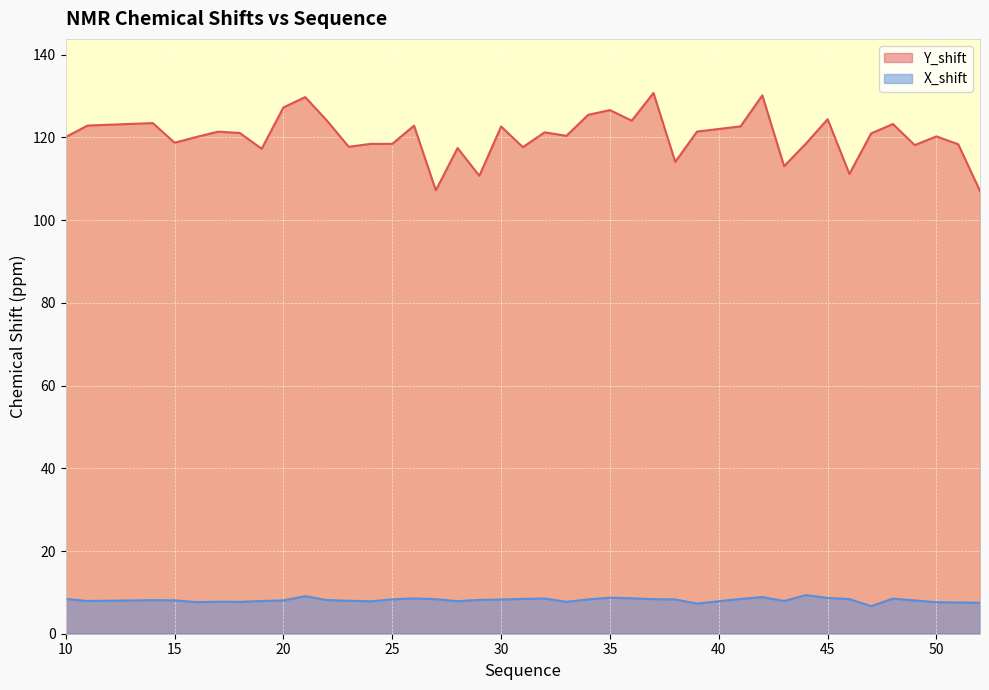

Where is the first local minimum for Y_shift?

15